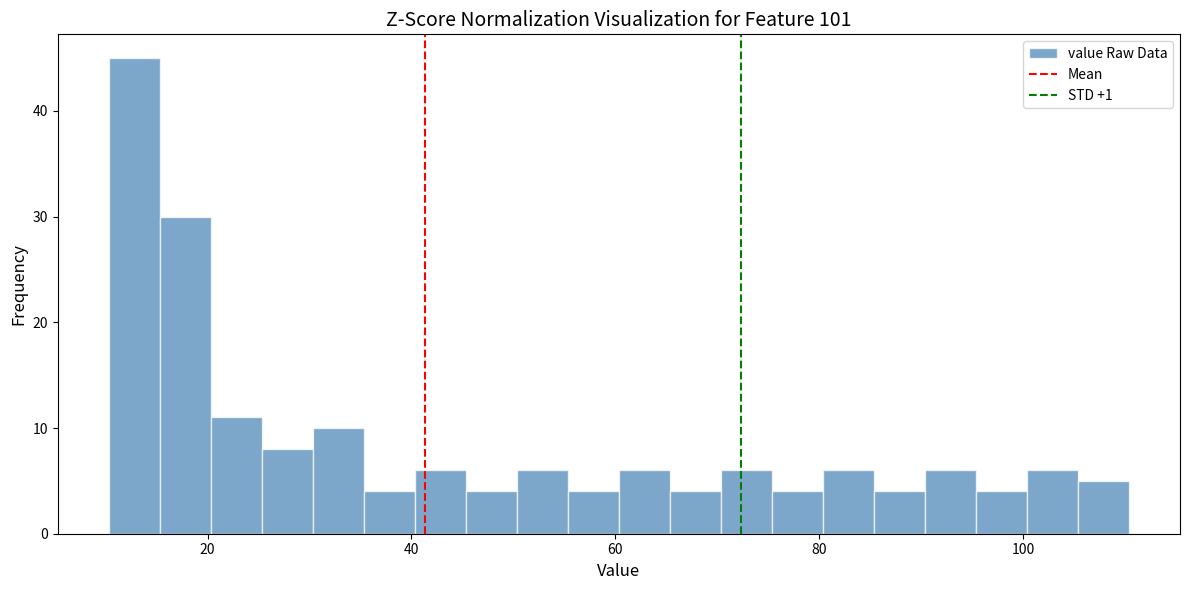

Around what value on the x-axis is the tallest bar? Give the approximate position of its centre, as read against the axis.

12